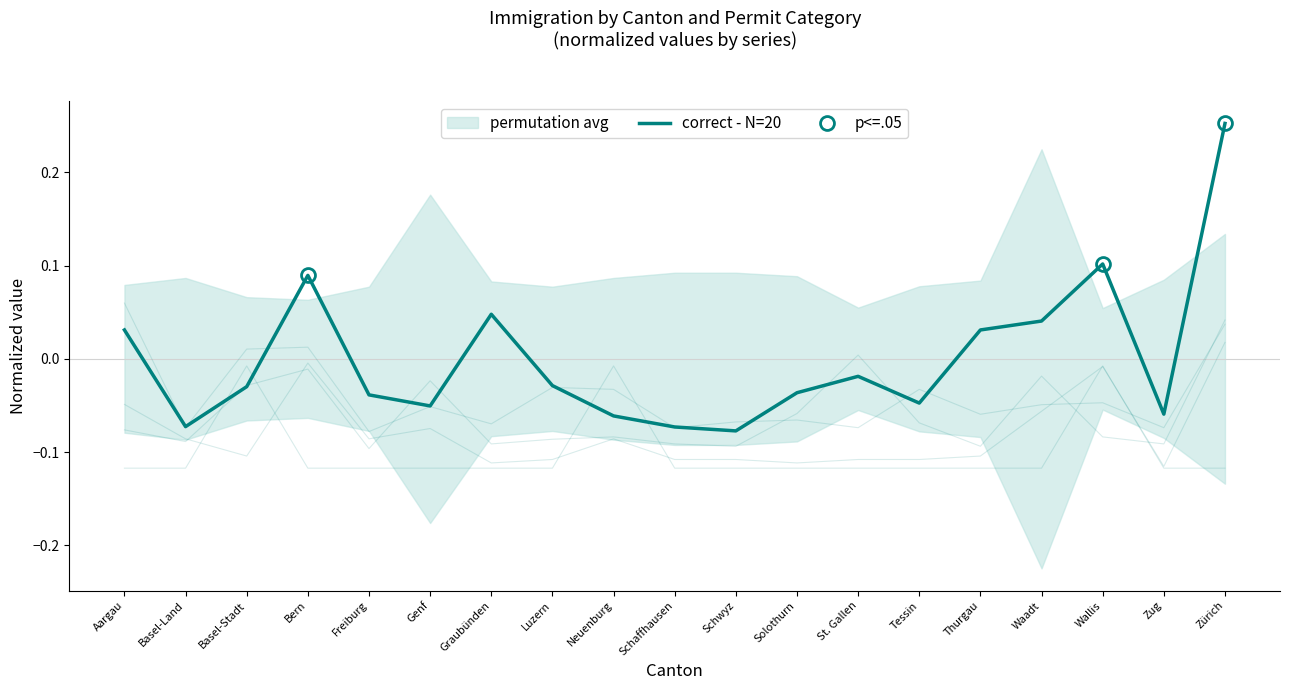

Is this an area chart (filled region under the line)?

No